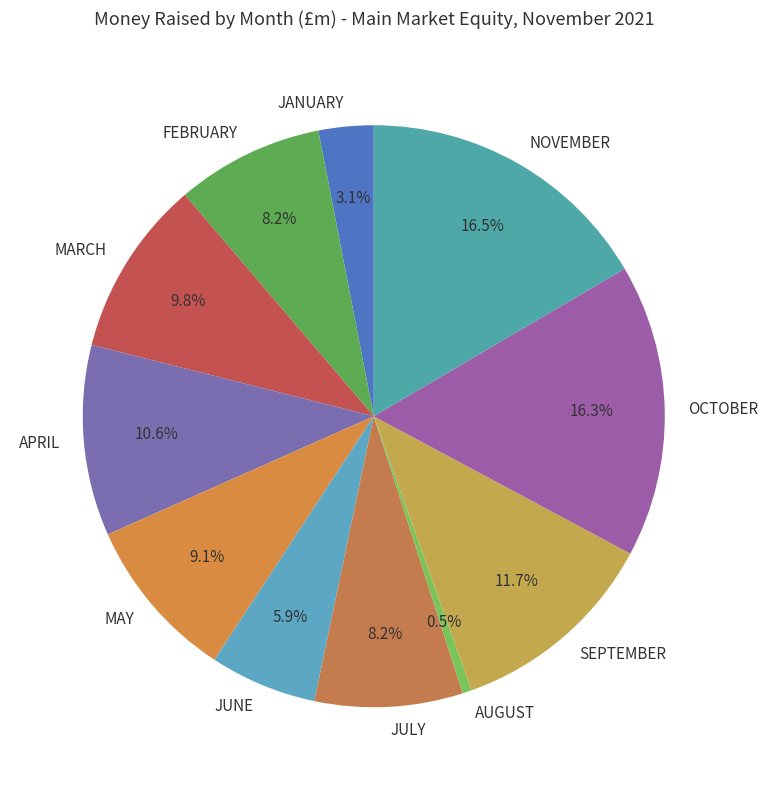

Which slice is the smallest?

AUGUST